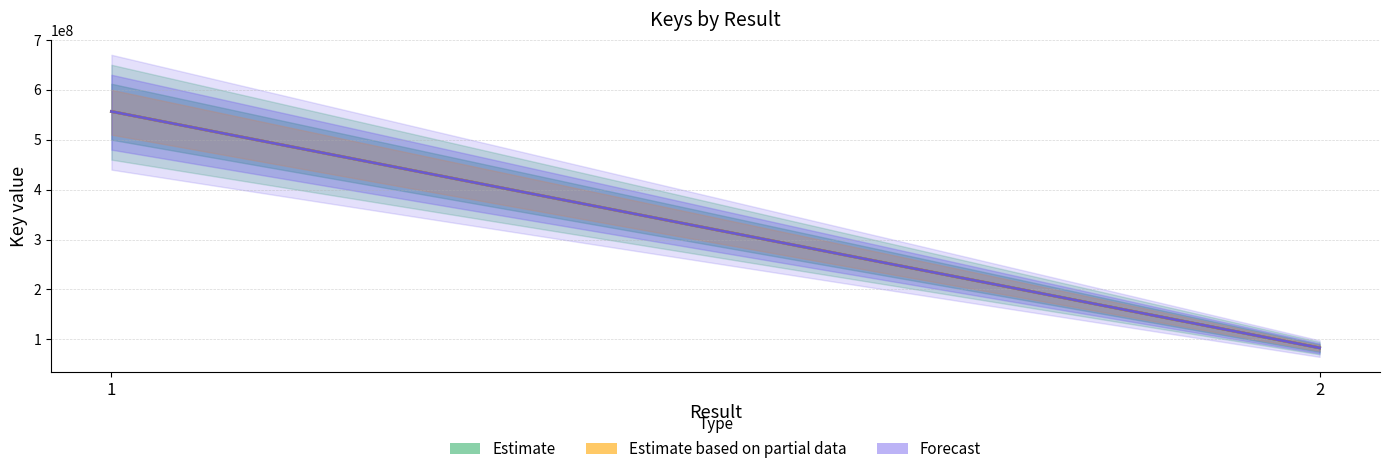

Between 2 and 1, which is larger?

1